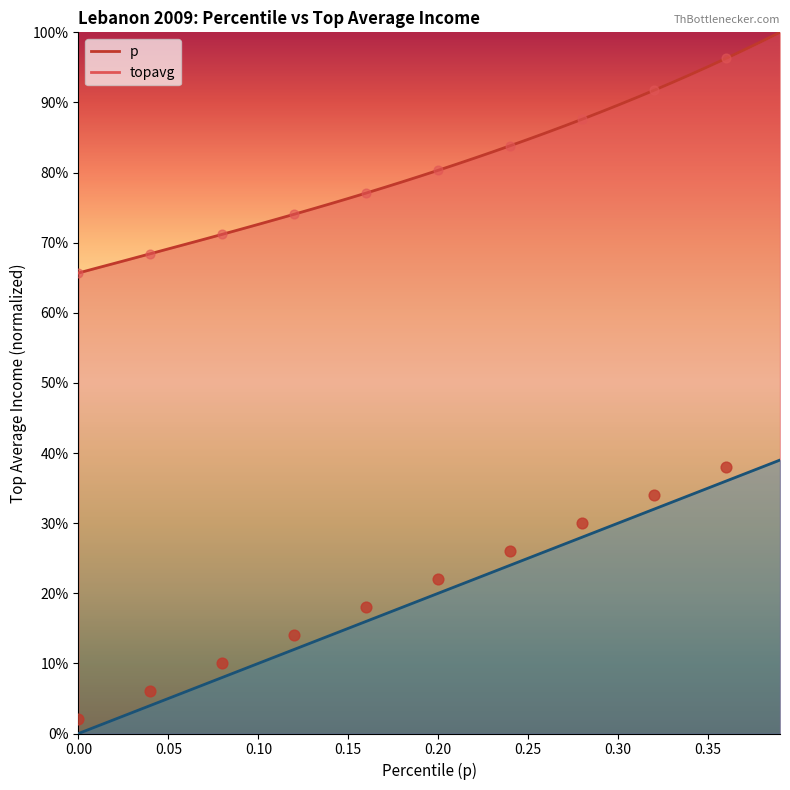

What are all the series names shown in the legend?

p, topavg